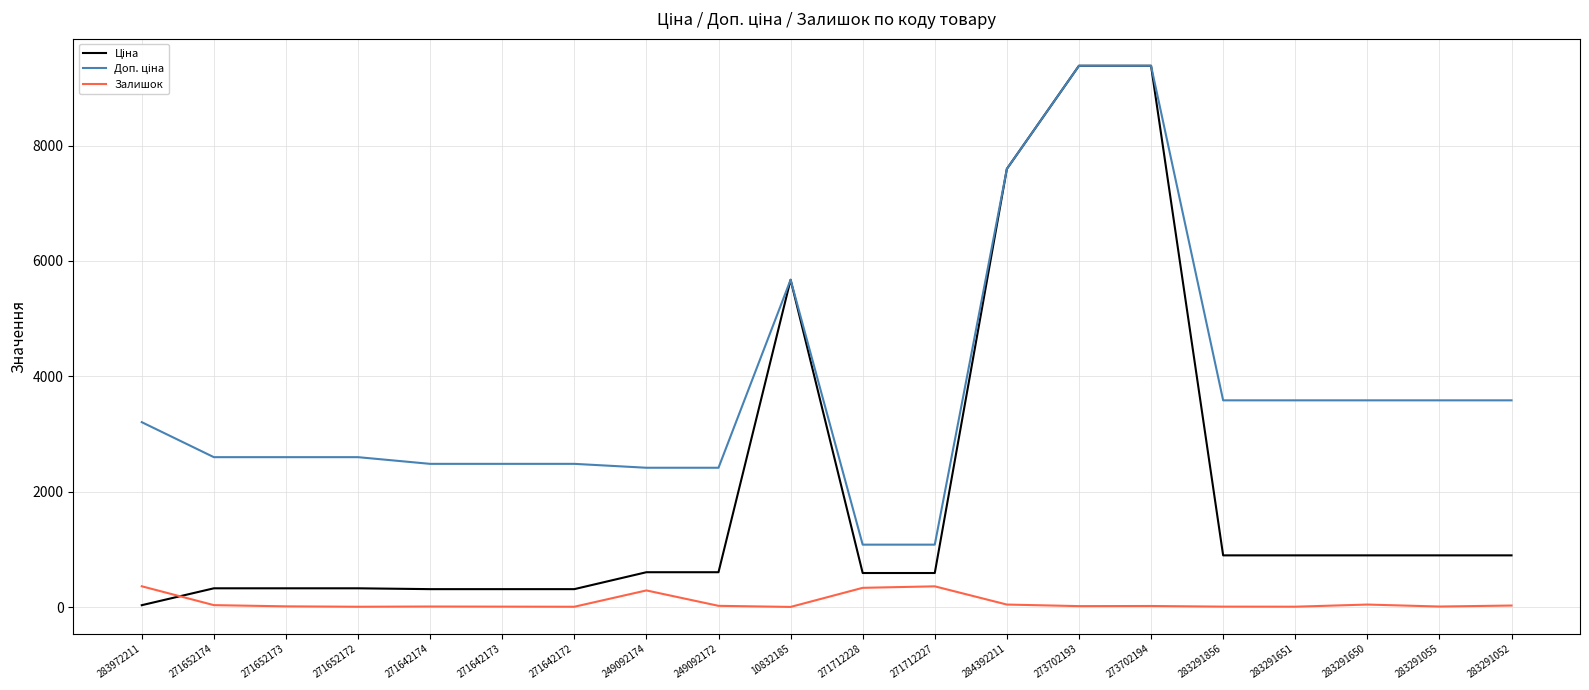

What is the total value across all series at 283291055?

4488.5